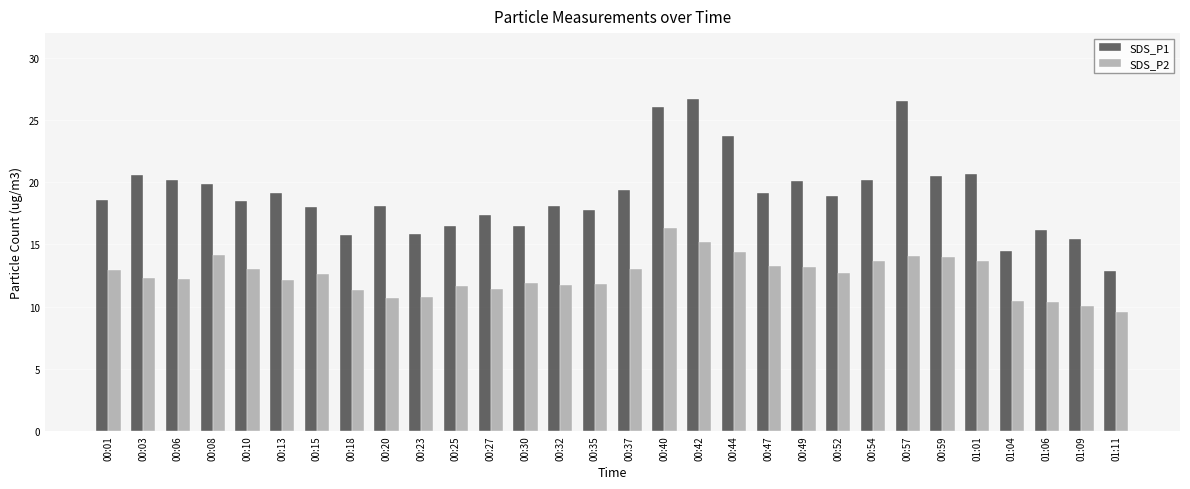

Are the bars grouped side by side (vs. stacked)?

Yes